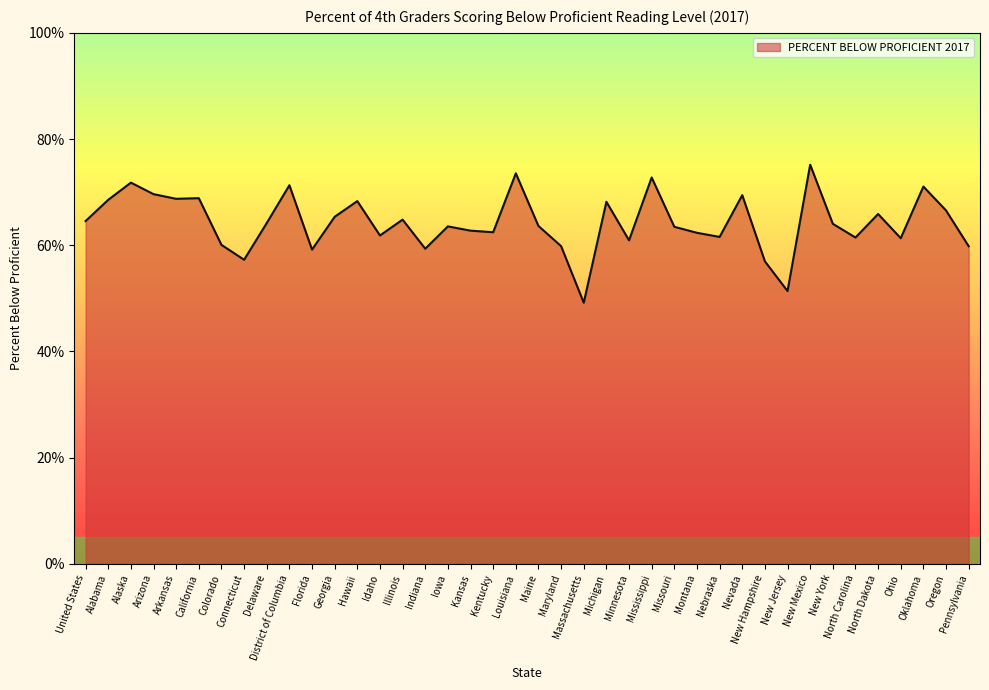

At which category does the data reach its first local peak?

Alaska